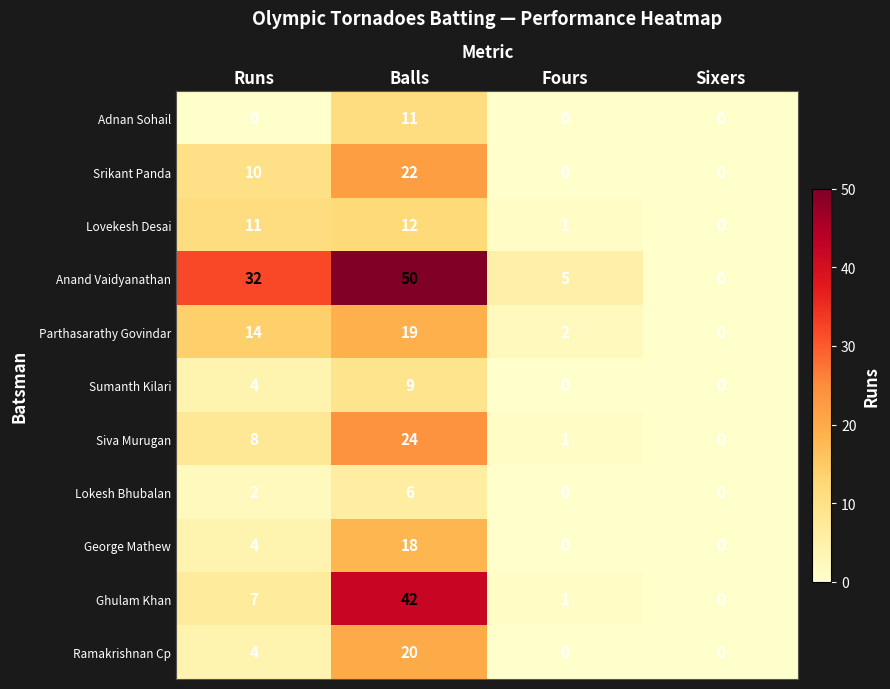

Where is Anand Vaidyanathan nearest to the value 25?

Runs